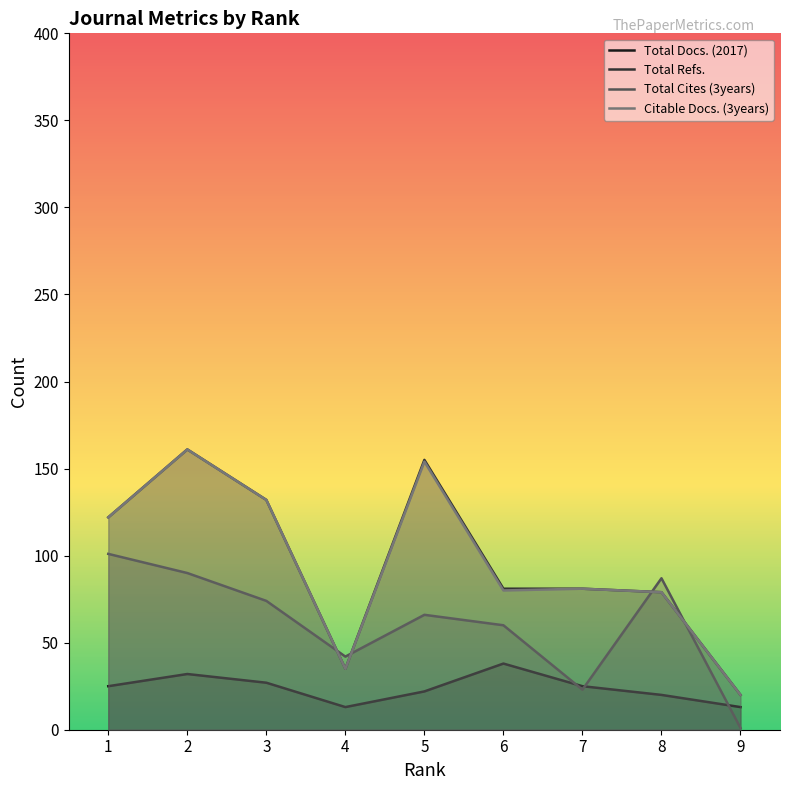

What is the sum of the Citable Docs. (3years) values at 4 and 3?

167